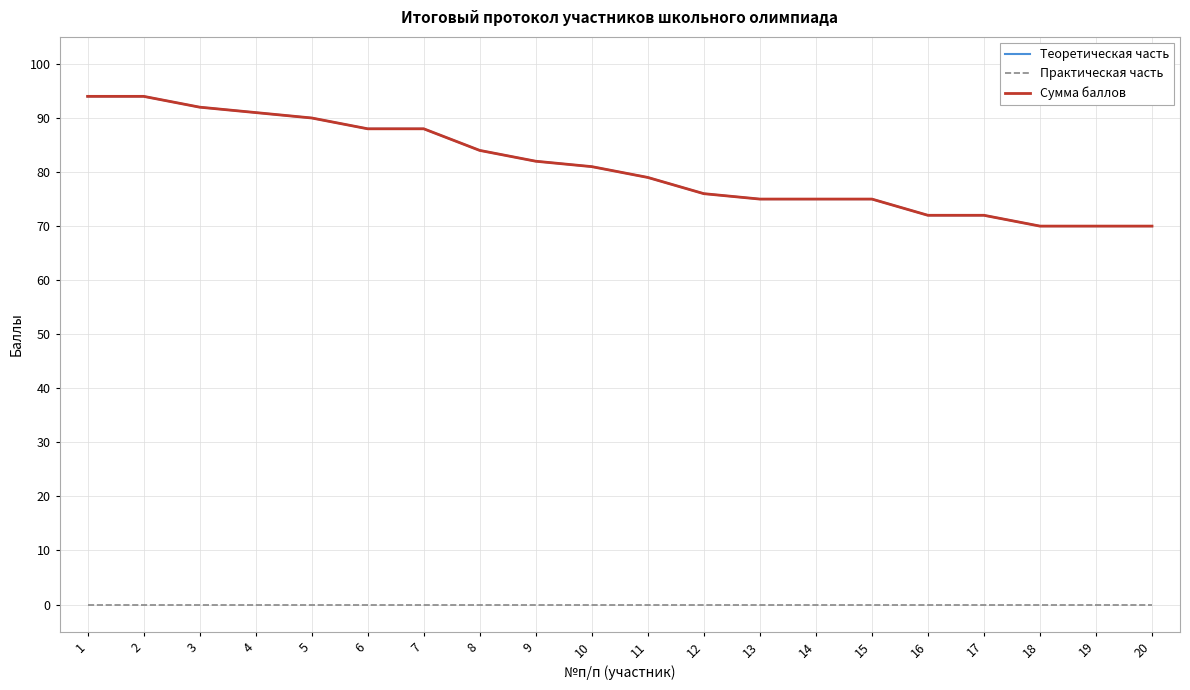

True or false: Практическая часть and Сумма баллов intersect in this chart.

False